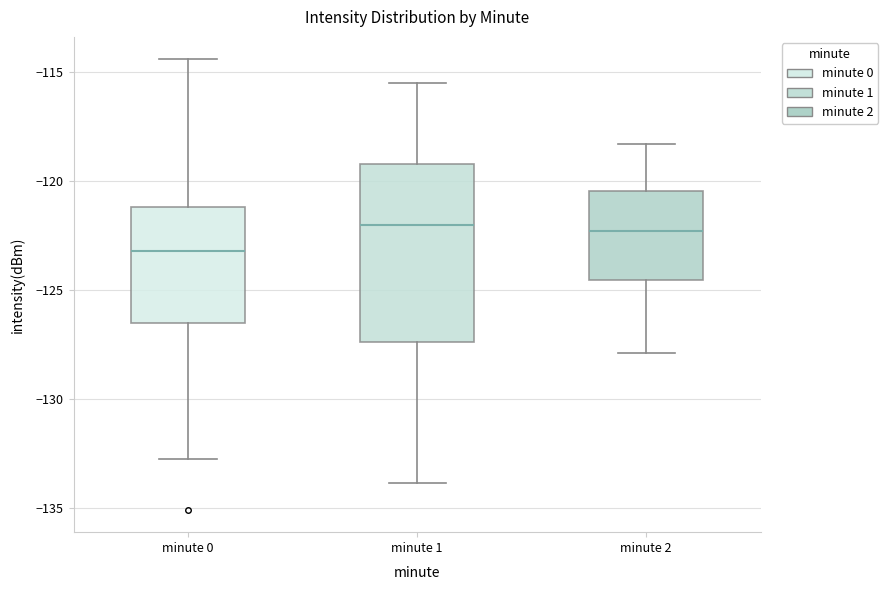

Where is the upper edge of the box for minute 0 on the y-axis? The values are not printed on the chart, so give them approximately, as read against the axis.

-121.0